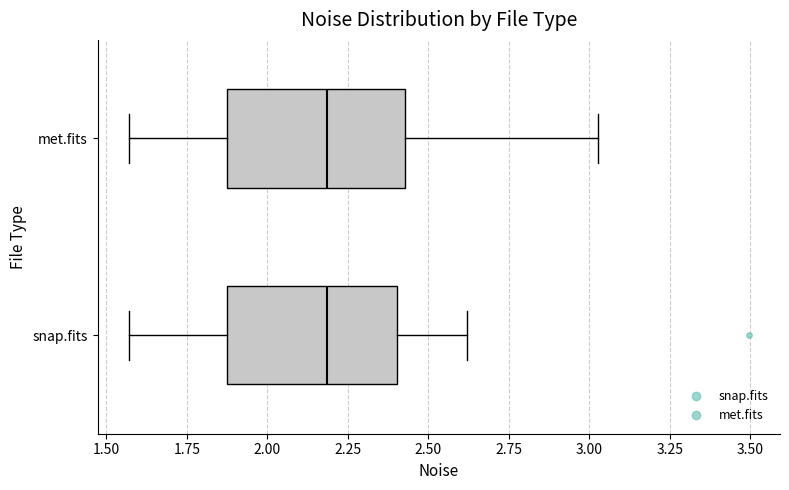

Reading bottom to top, transcribe this box plot: for each box, give where its median line is, the range the box spans, and where its two whiskers end, as read against the x-axis. The values are not printed on the chart, so give them approximately, as read against the axis.

snap.fits: median 2.20, box 1.85 to 2.40, whiskers 1.55 to 2.60
met.fits: median 2.20, box 1.85 to 2.45, whiskers 1.55 to 3.05